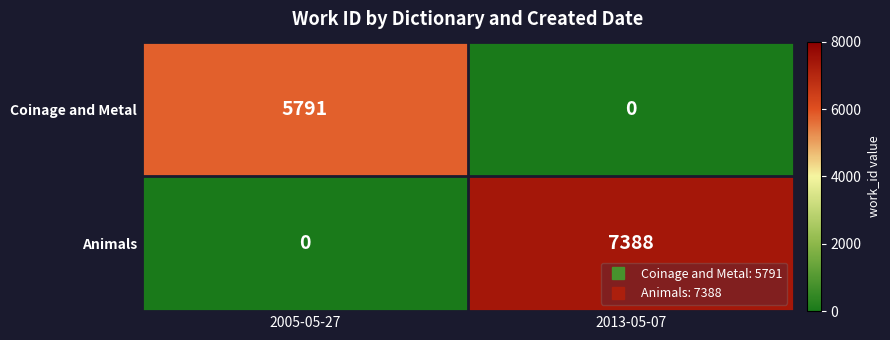

Between 2005-05-27 and 2013-05-07, which series saw the biggest shift?

Animals